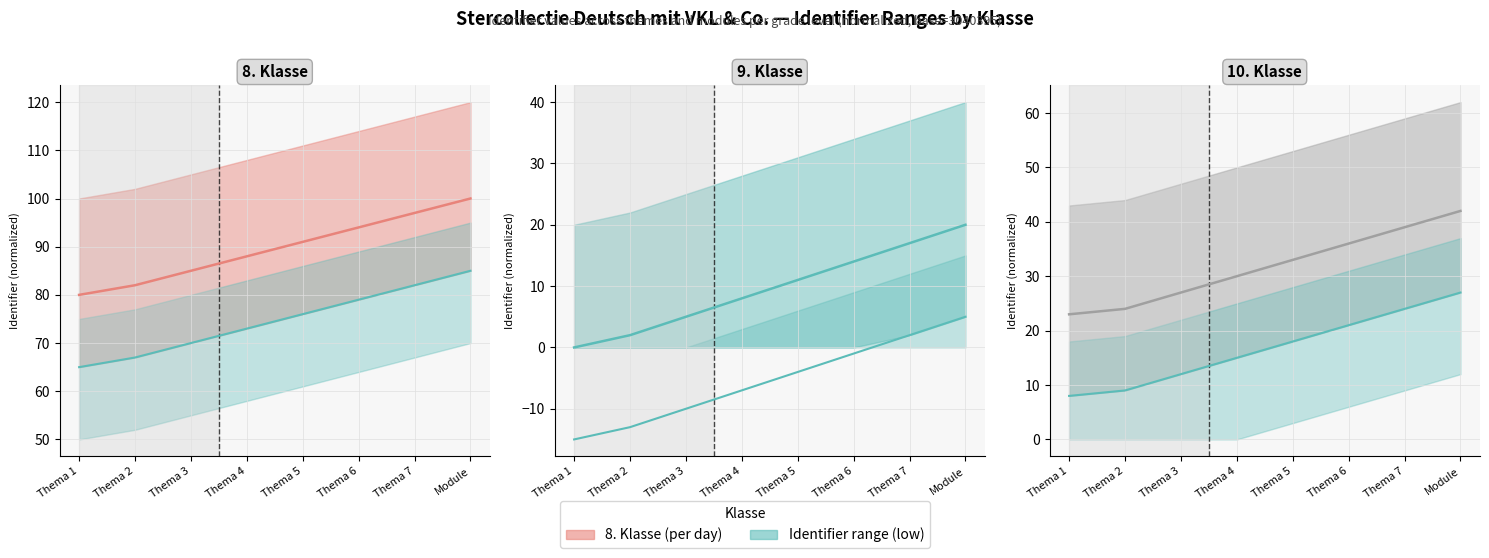

At how many categories does at least one series exceed 54?

8